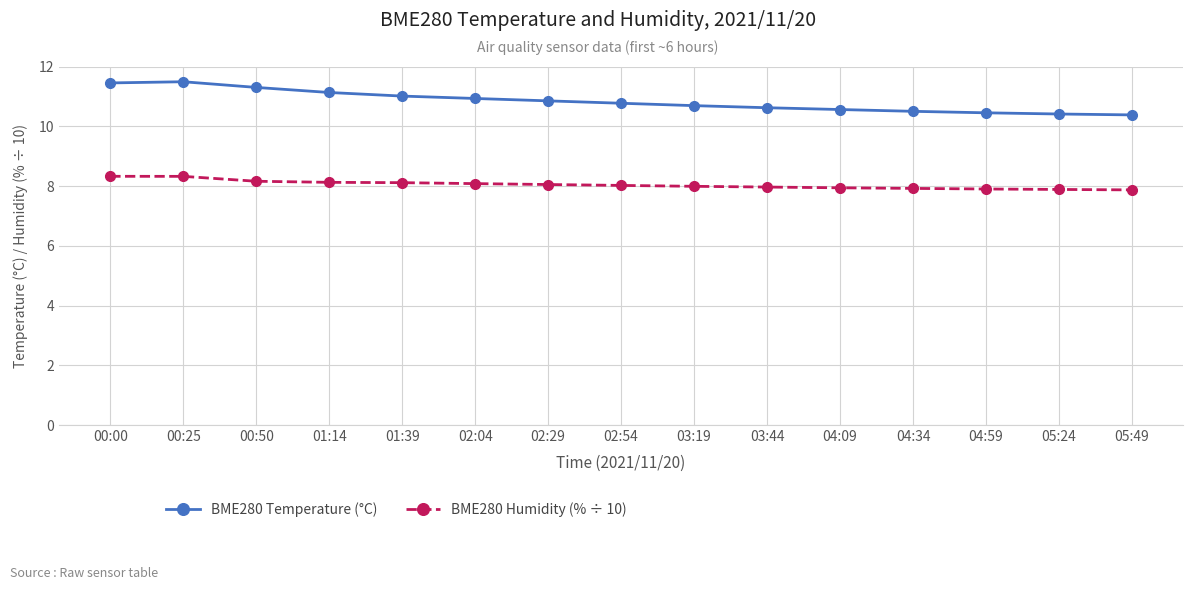

What is the minimum value for BME280 Temperature (°C)?

10.4